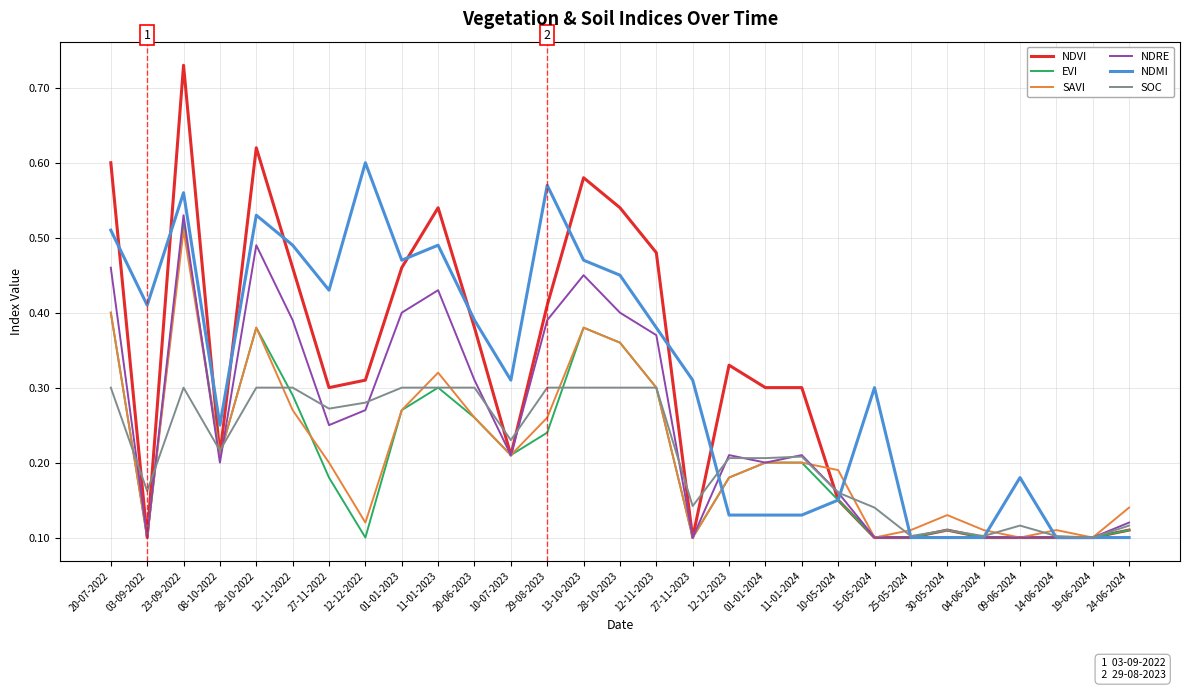

What position from the right is 10-07-2023?

18